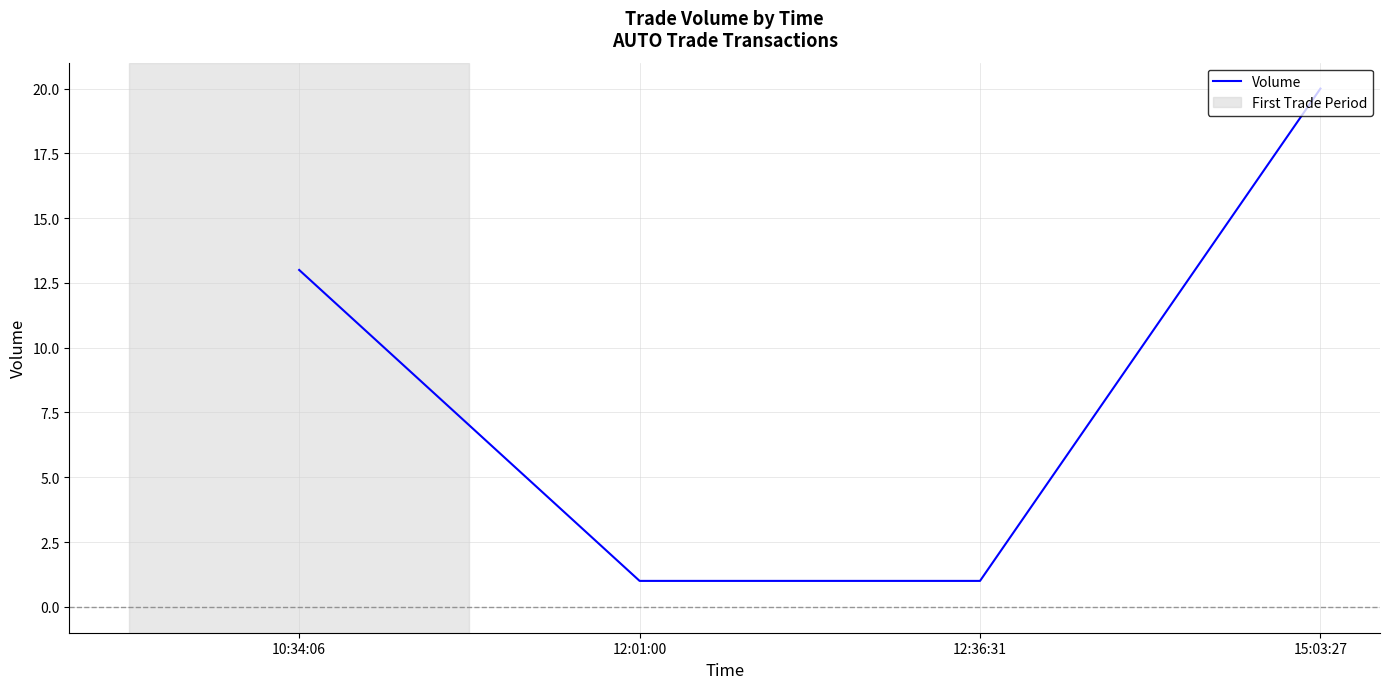

How many categories are shown in the chart?

4